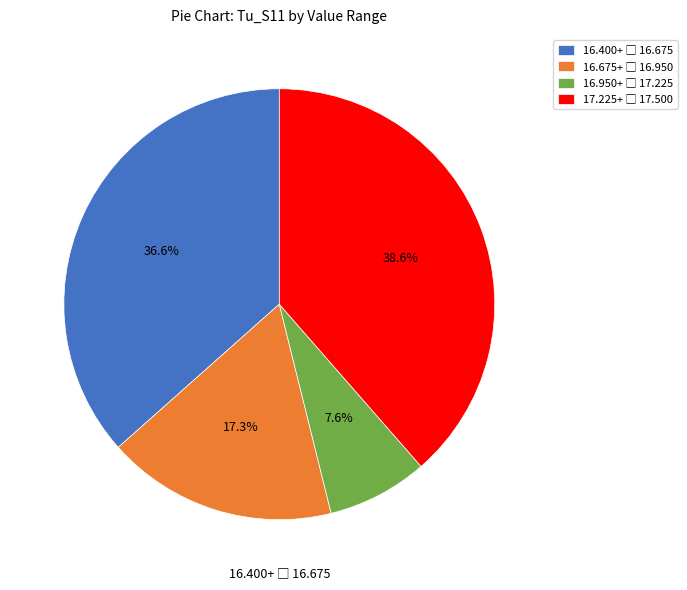

To the nearest percent, what is the average slice percentage?

25%